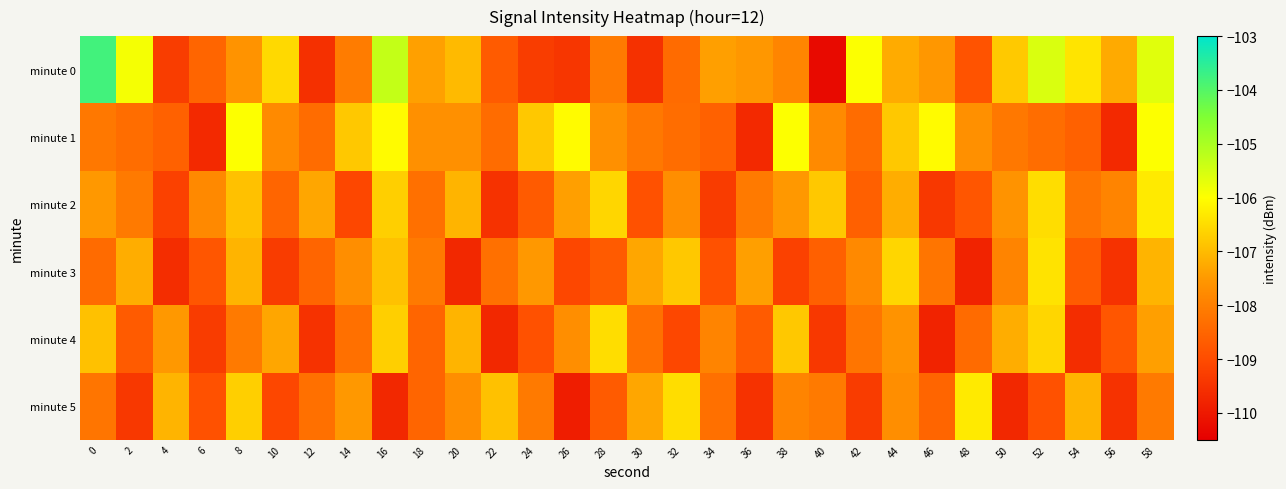

Which series has the largest total across all categories?

minute 0